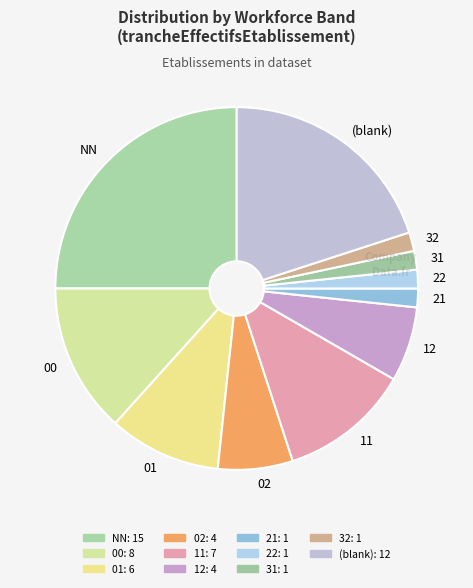

Is it true that 21 is 2% of the pie?

True